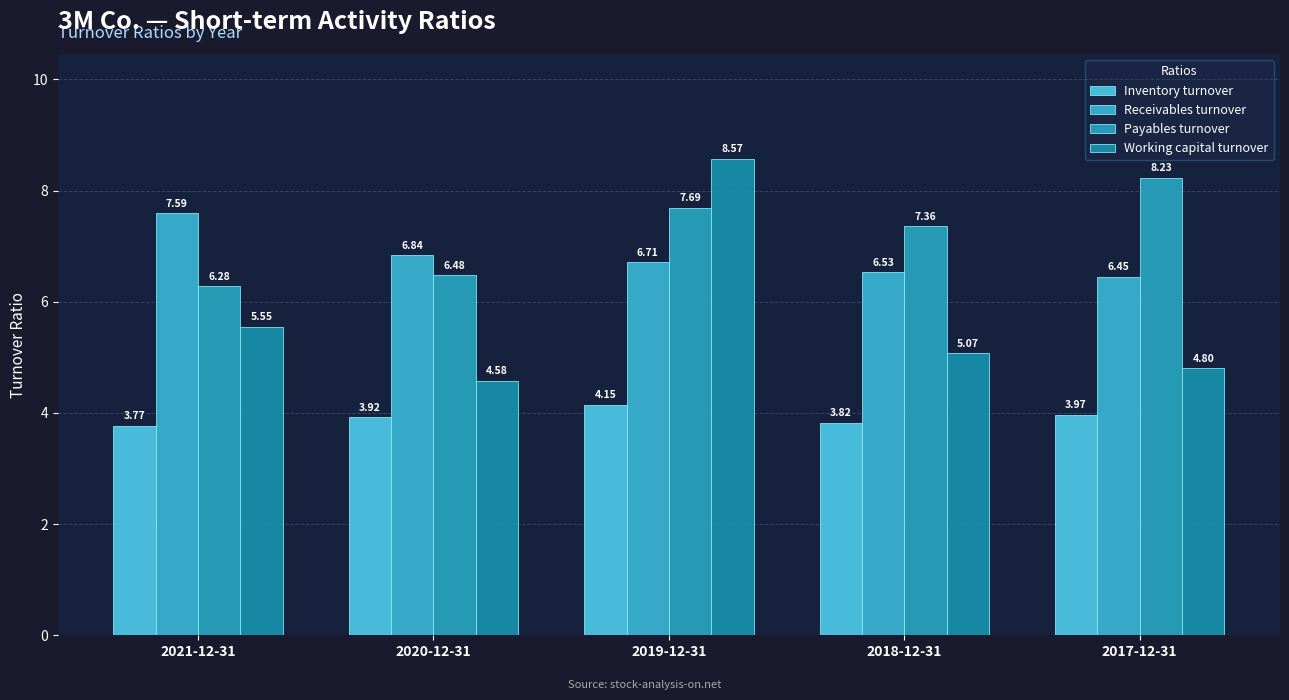

At which category is the sum across all series the highest?

2019-12-31